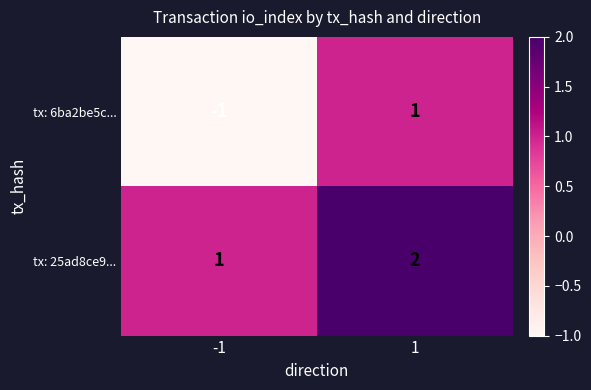

Which category has the highest value across all series?

1